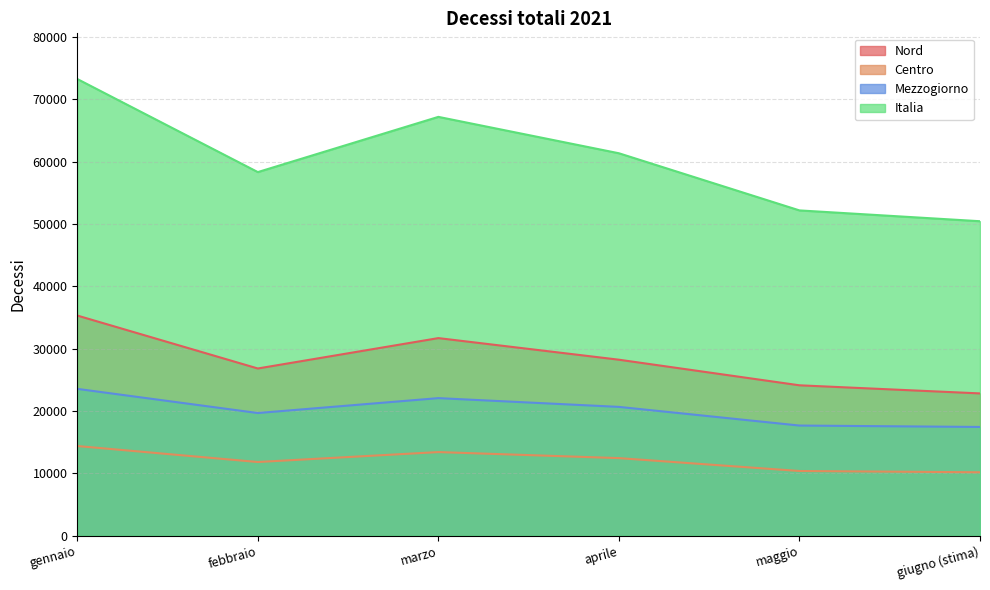

List the series in order of their overall mean, highest first.

Italia, Nord, Mezzogiorno, Centro